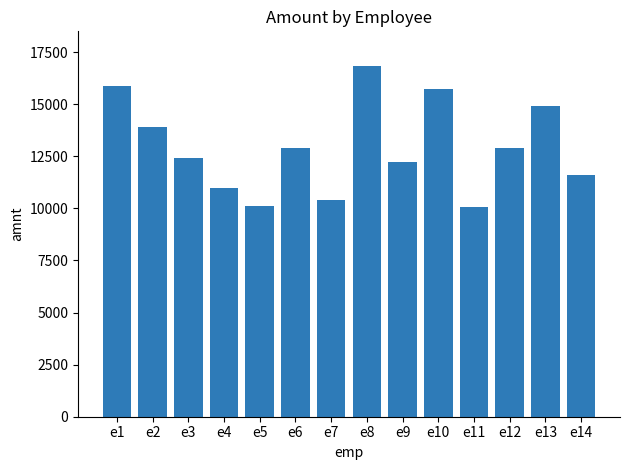

What is the sum of all values?

180820